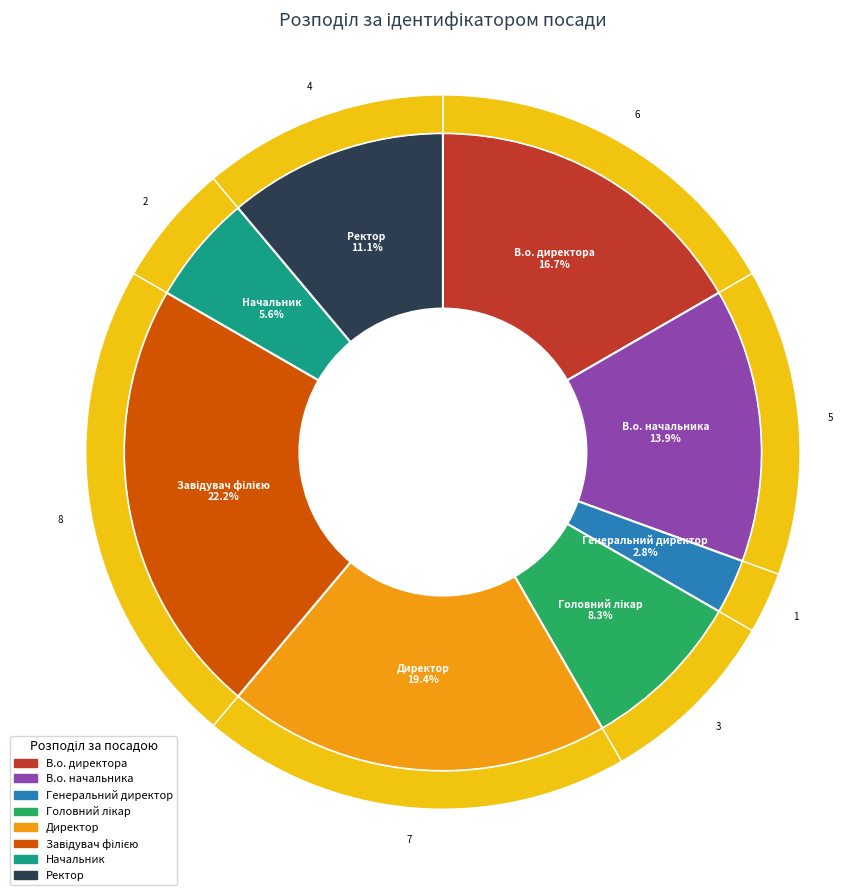

Approximately how many times larger is the value at Завідувач філією compared to Директор?

1.1